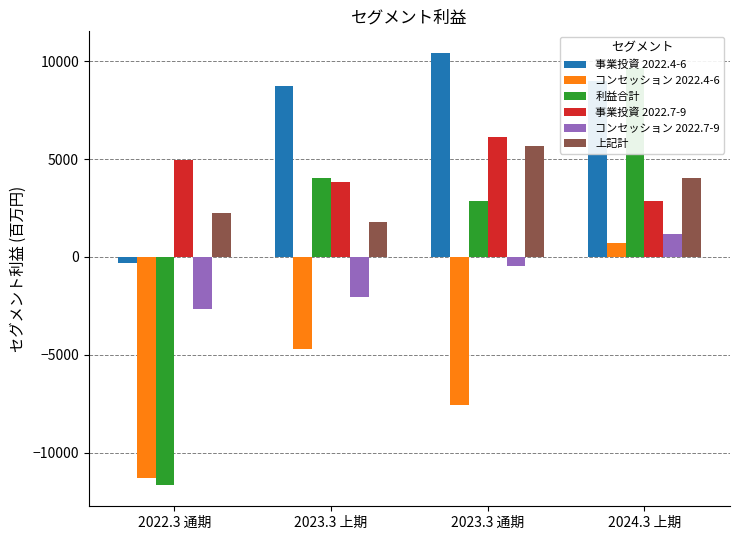

Between 2022.3 通期 and 2023.3 上期, which series saw the biggest shift?

利益合計